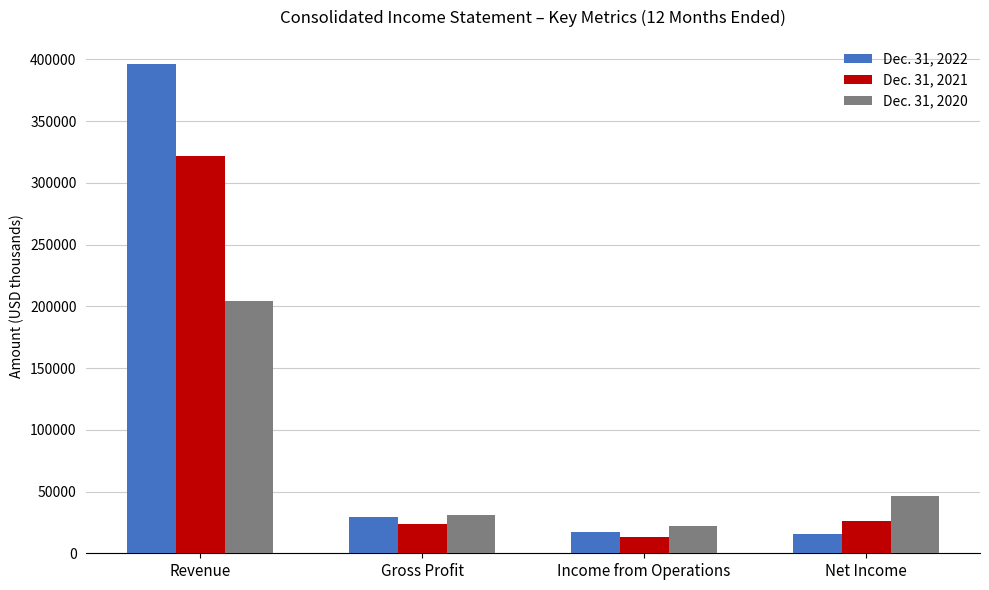

List the series in order of their peak value, lowest first.

Dec. 31, 2020, Dec. 31, 2021, Dec. 31, 2022